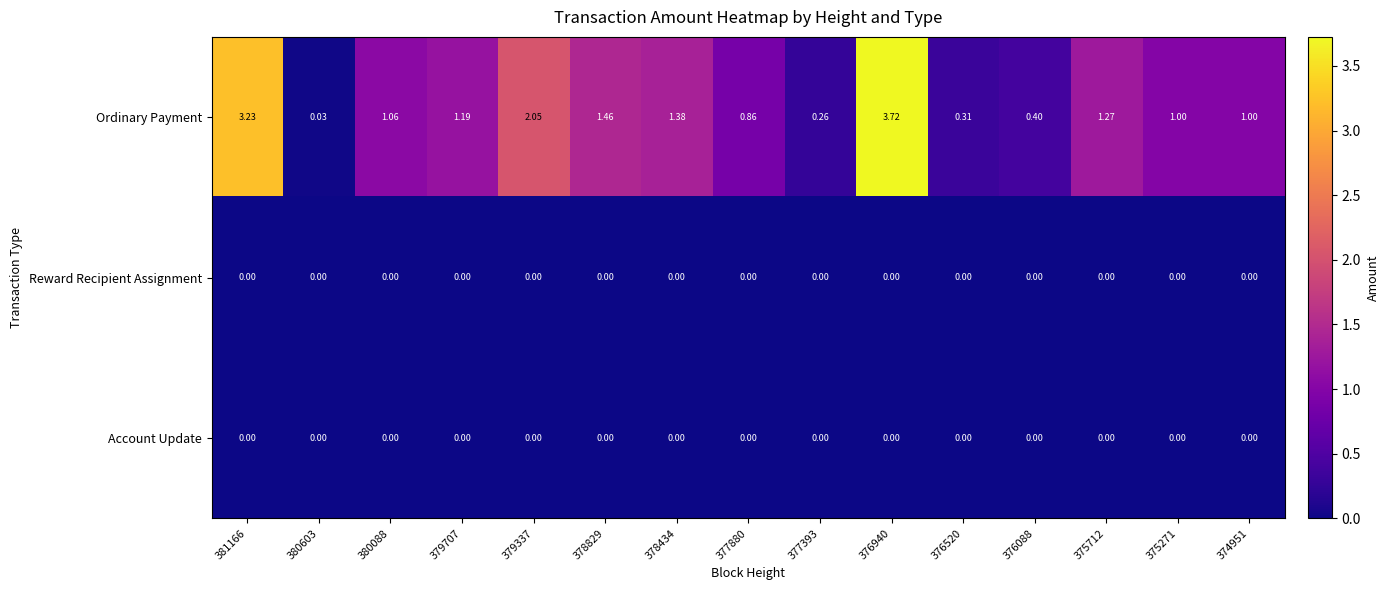

Between 377880 and 375271, which series saw the biggest shift?

Ordinary Payment